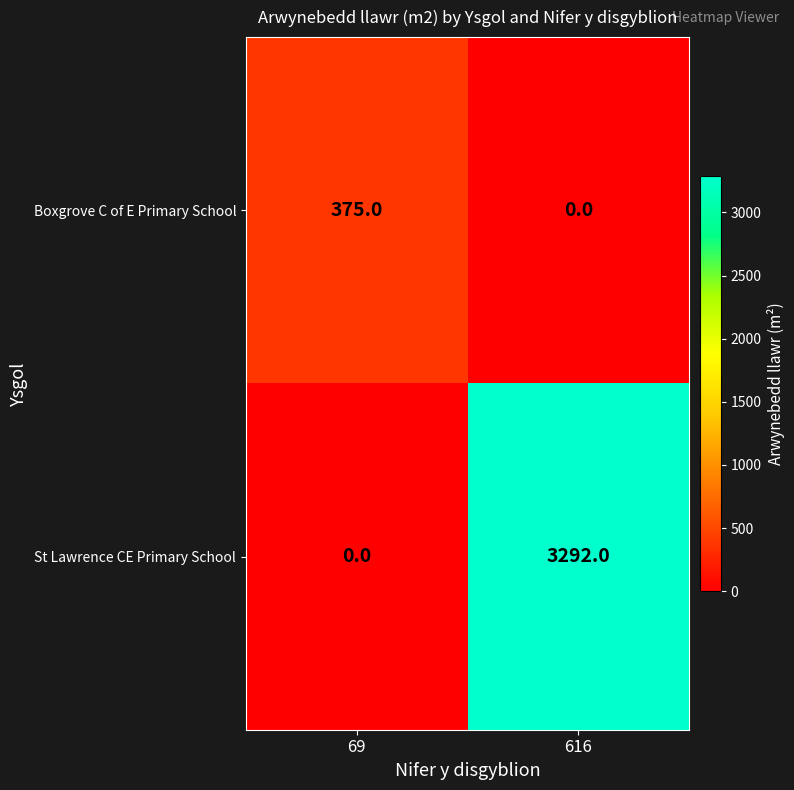

Is it true that St Lawrence CE Primary School equals -2198 at 69?

False